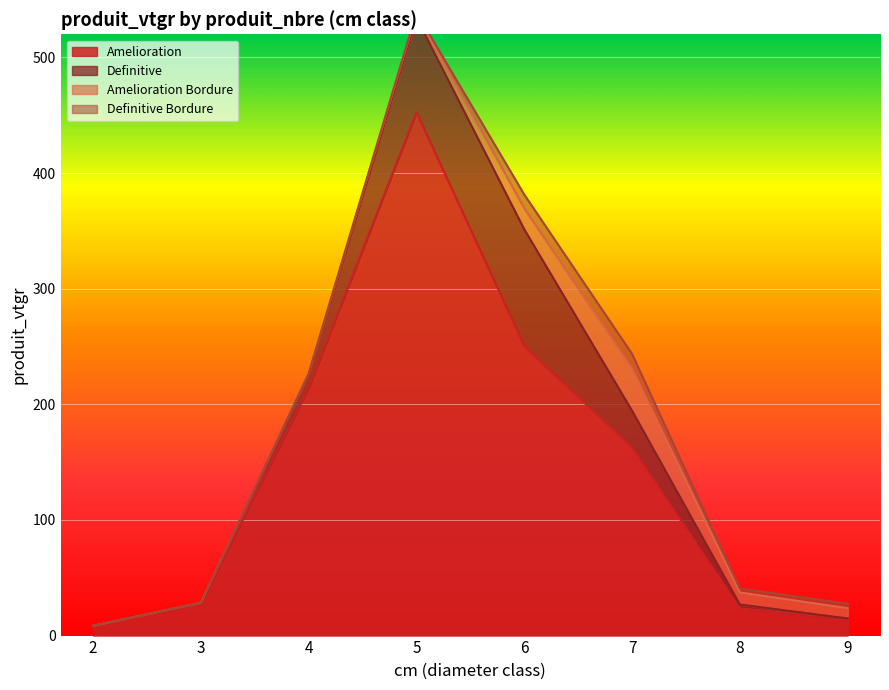

The value of Amelioration at 4 is 214.3. True or false?

True